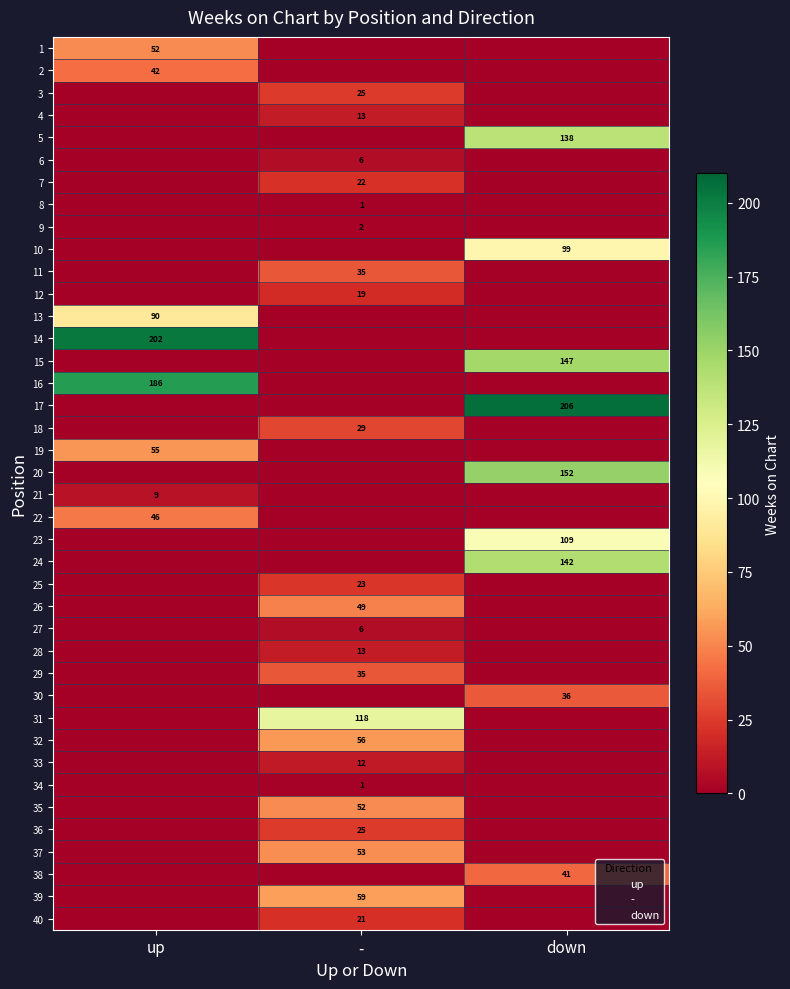

How many data points does each series have?

3